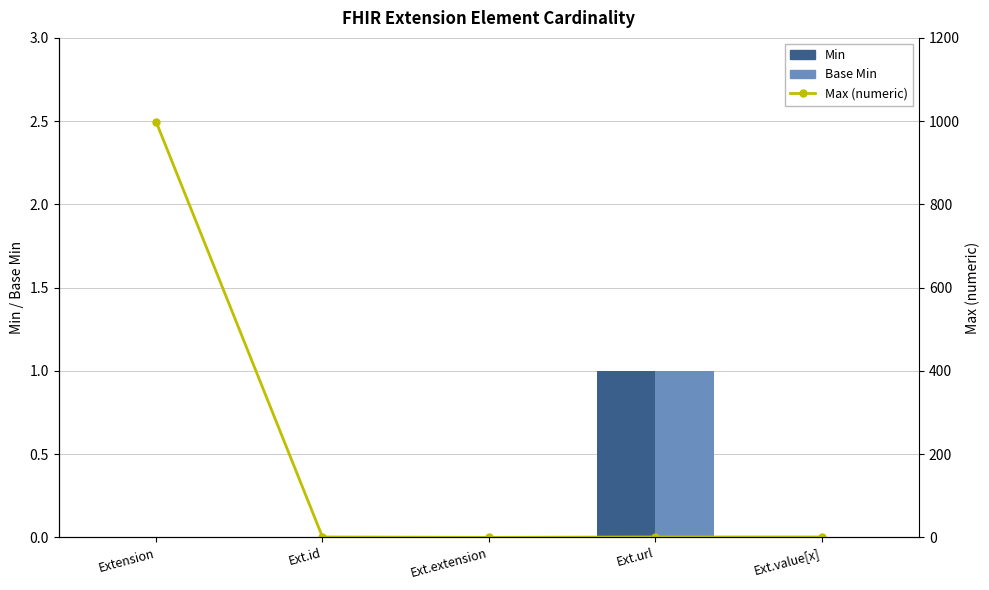

Where does the Max (numeric) series first go above 1?

Extension